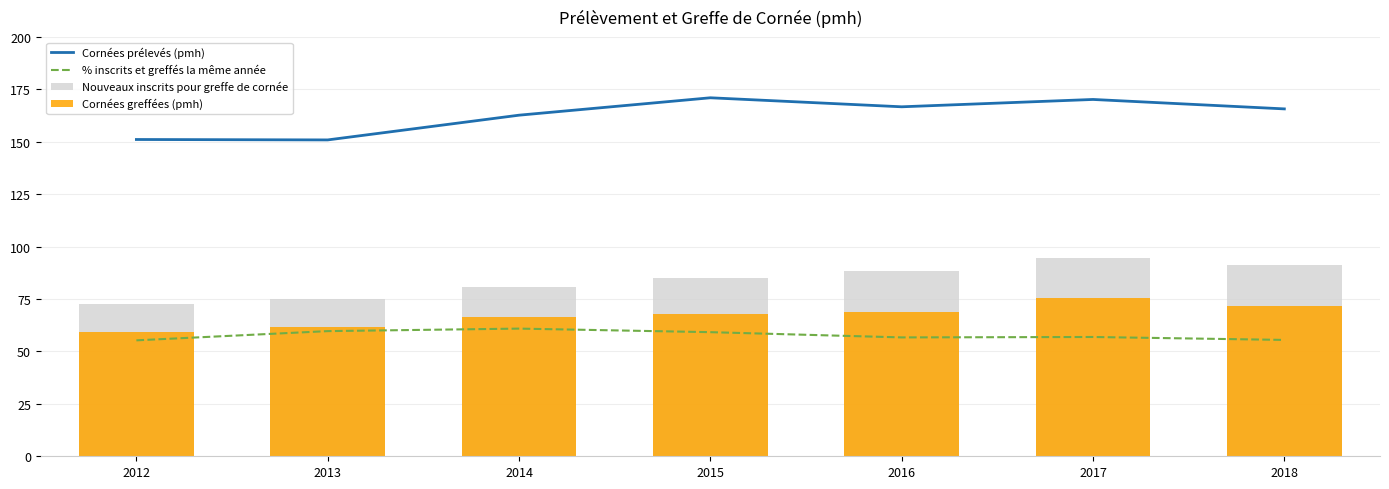

What is the difference between the highest and lowest values at 2016?

110.0